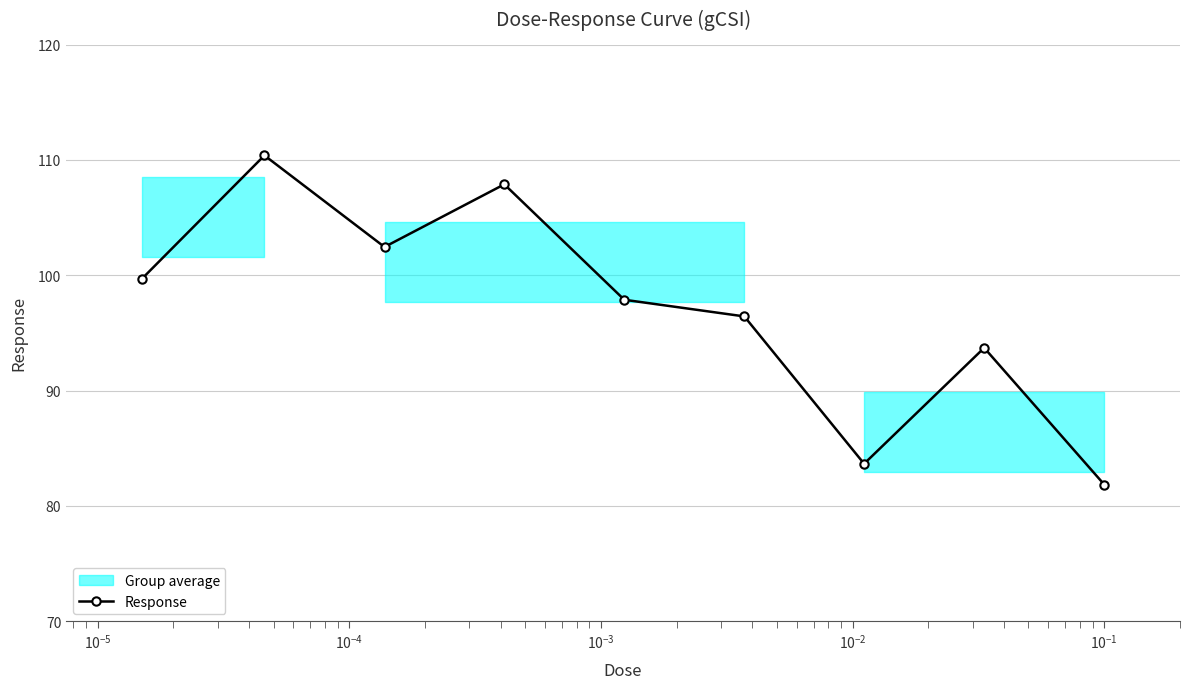

What is the lowest value of the Response series?

81.8